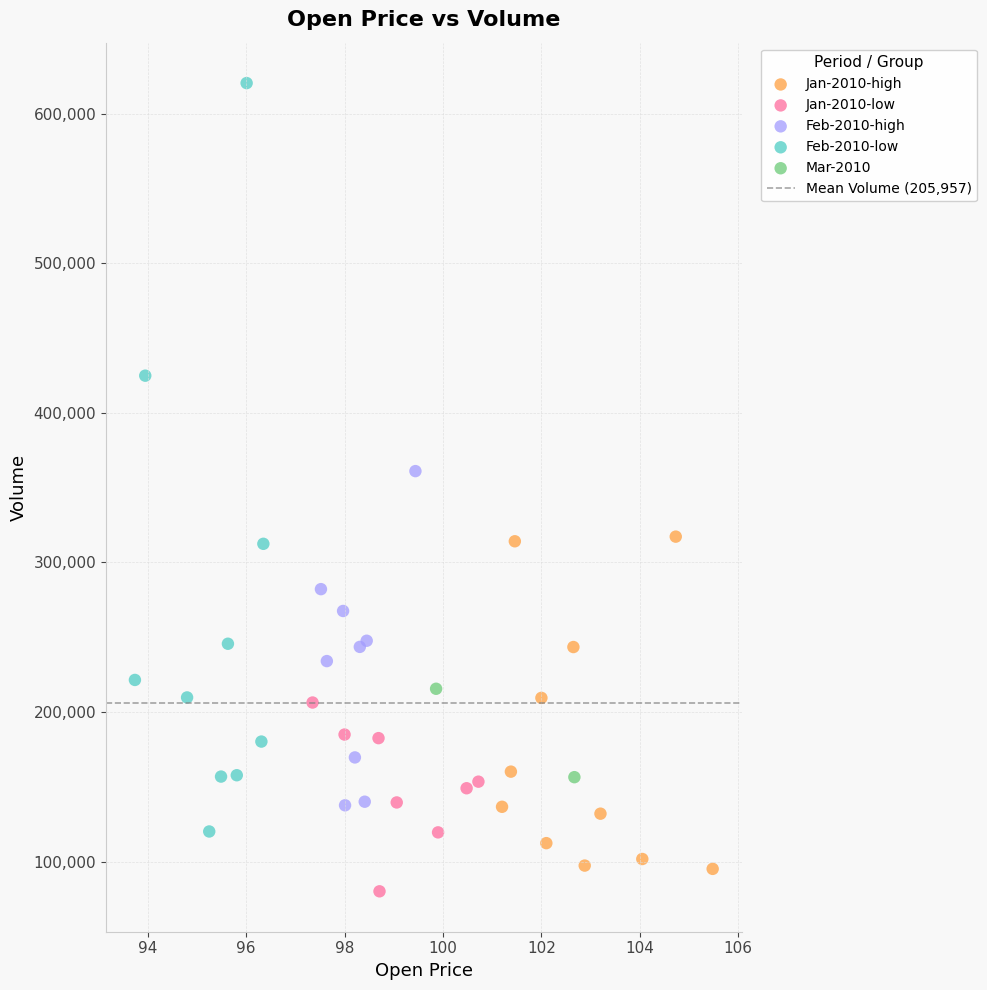

Which series has the largest Y range (max minus min)?

Feb-2010-low